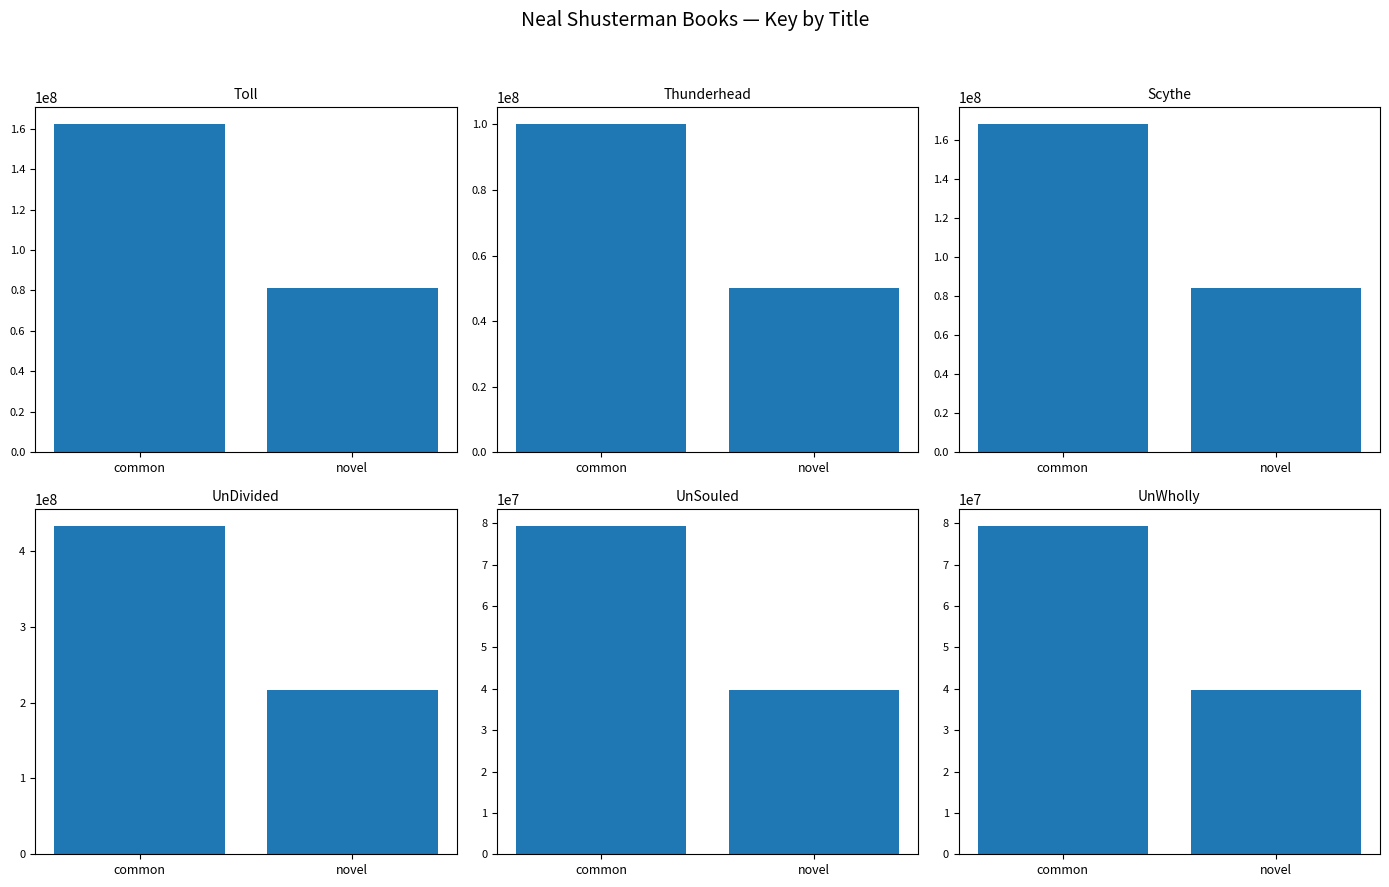

The UnDivided series shows 630111235 at common. True or false?

False